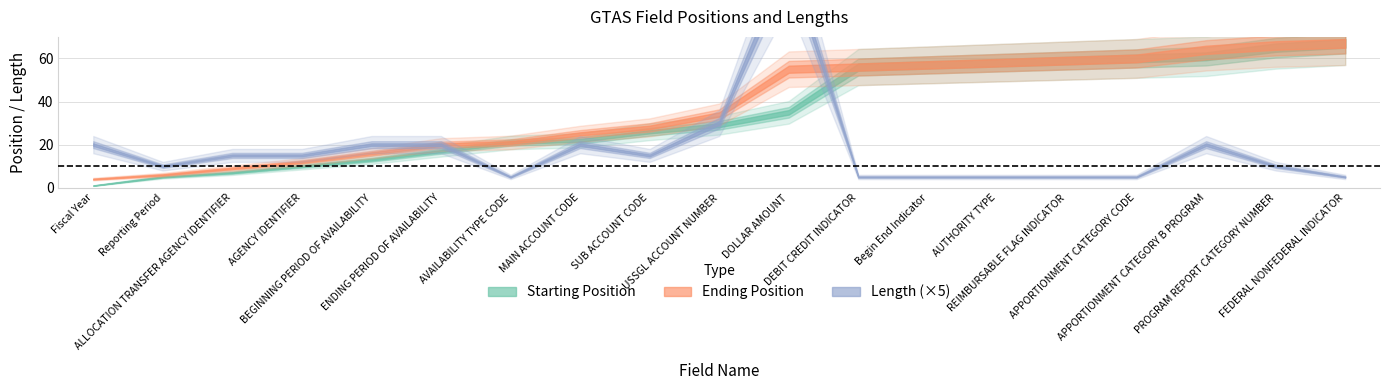

After their last crossing, which series has the higher values: Length or Starting Position?

Starting Position